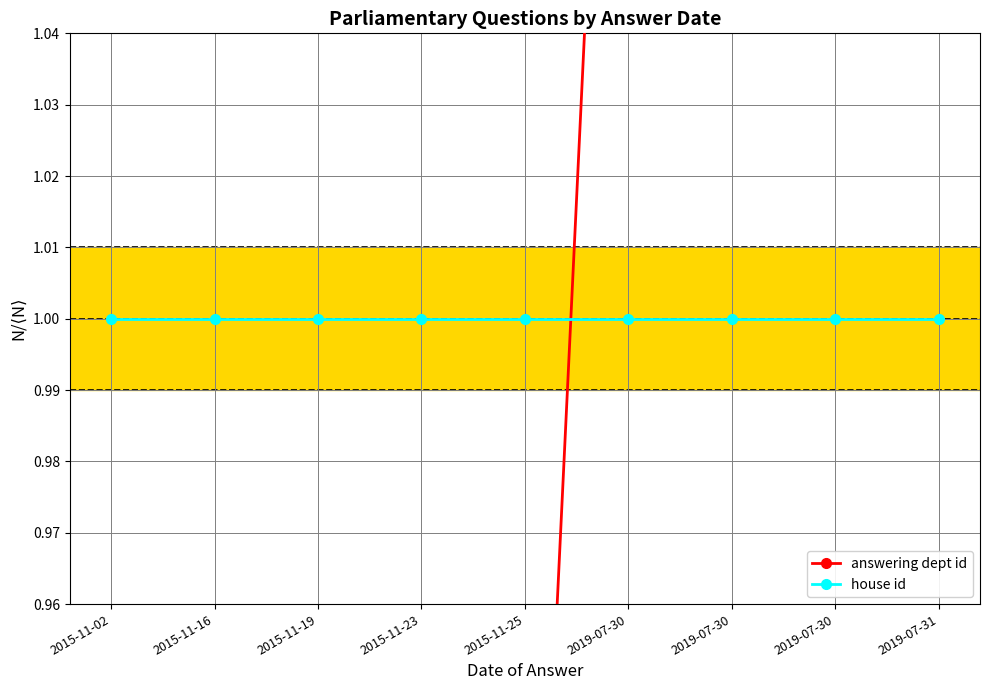

Does the chart display data point markers on the line(s)?

Yes